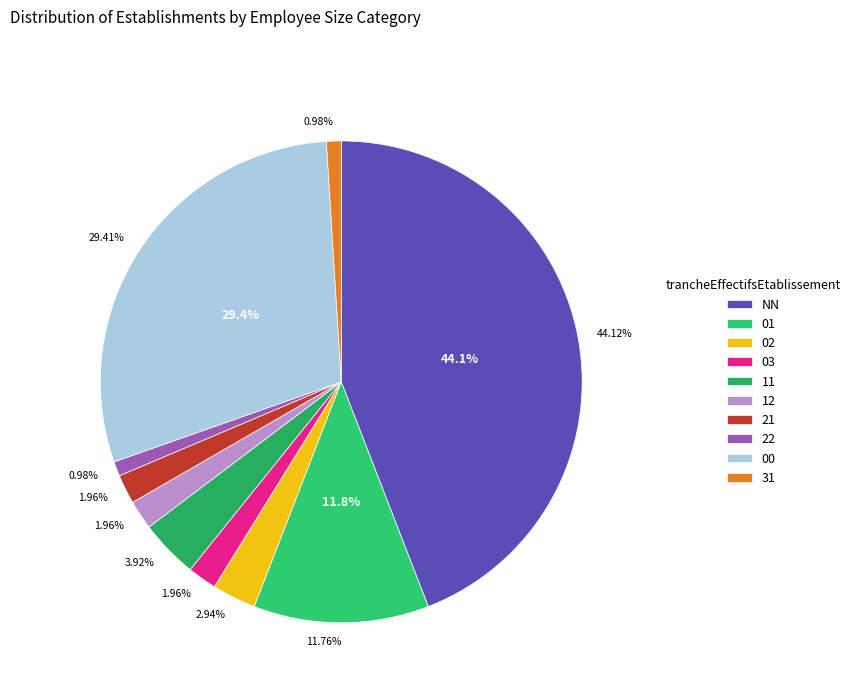

To the nearest percent, what portion does NN represent?

44%